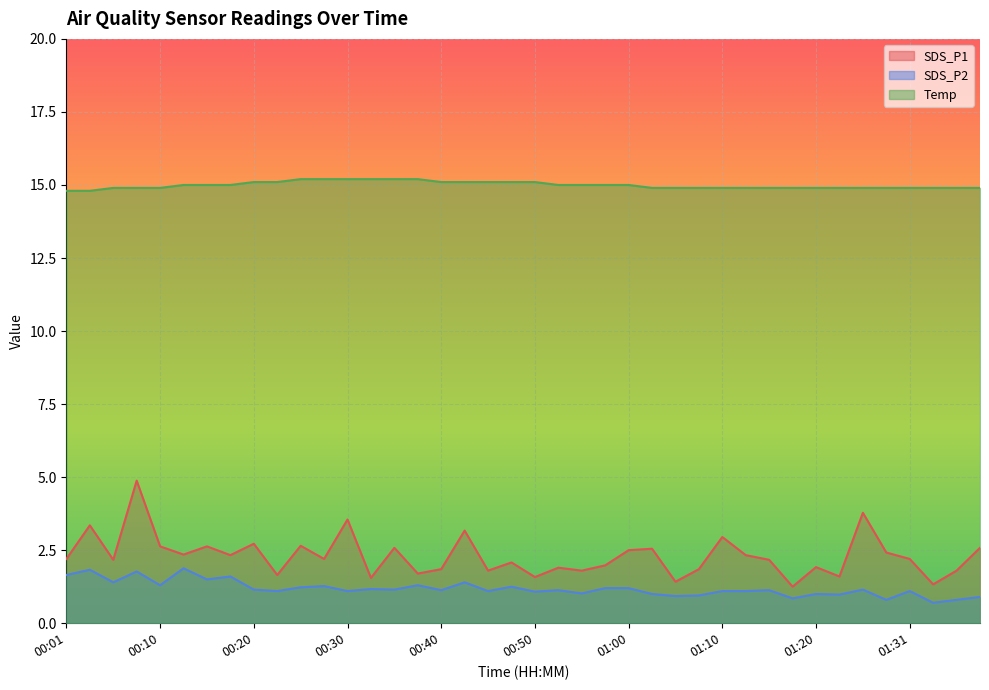

What is the label of the 40th point from the right?

00:01